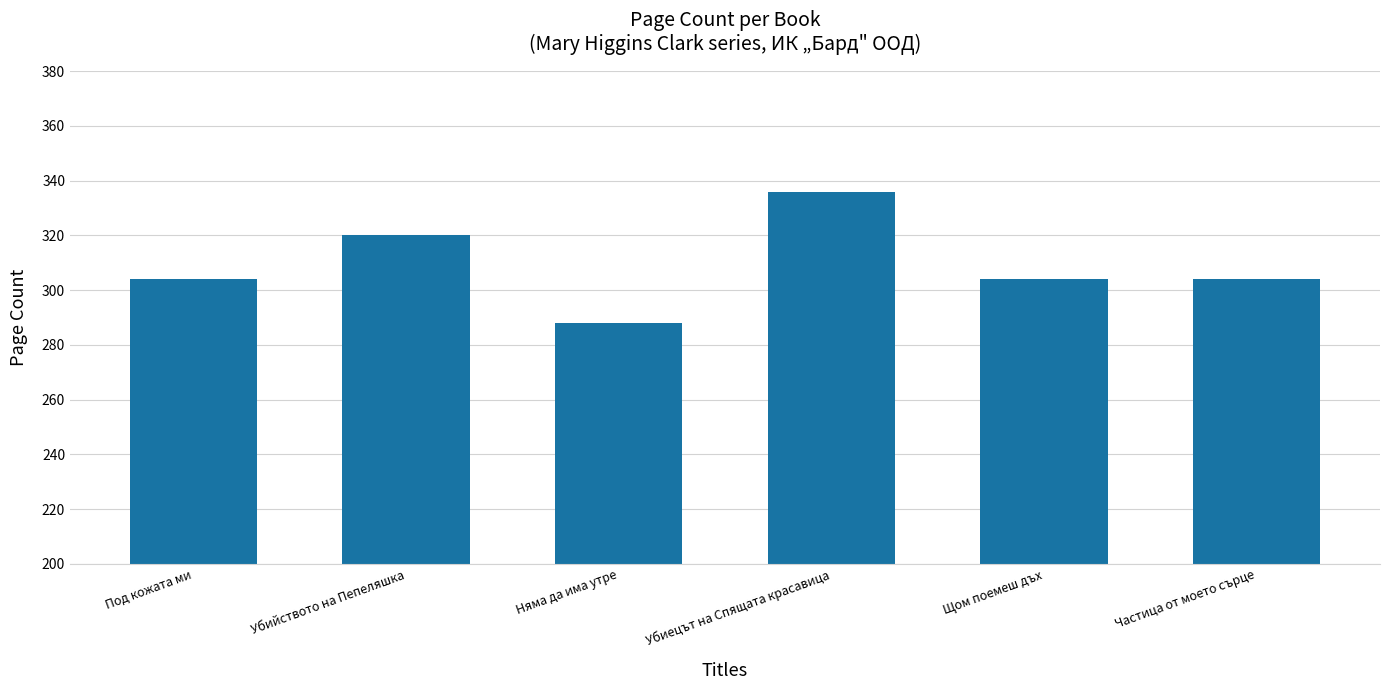

At which category does the chart reach its minimum across all series?

Няма да има утре